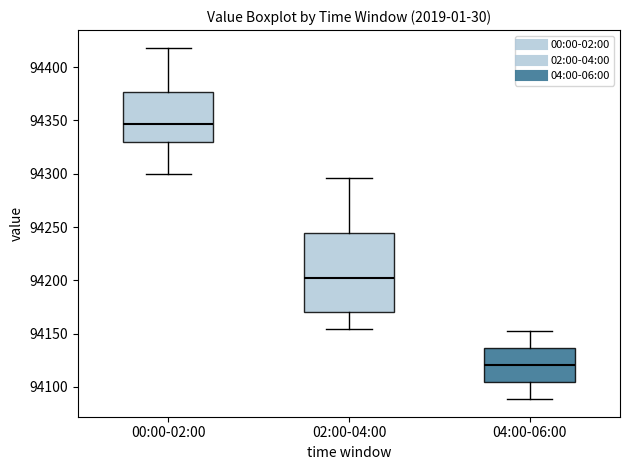

Comparing the boxes themselves (not the whiskers), which one is the tallest?

02:00-04:00